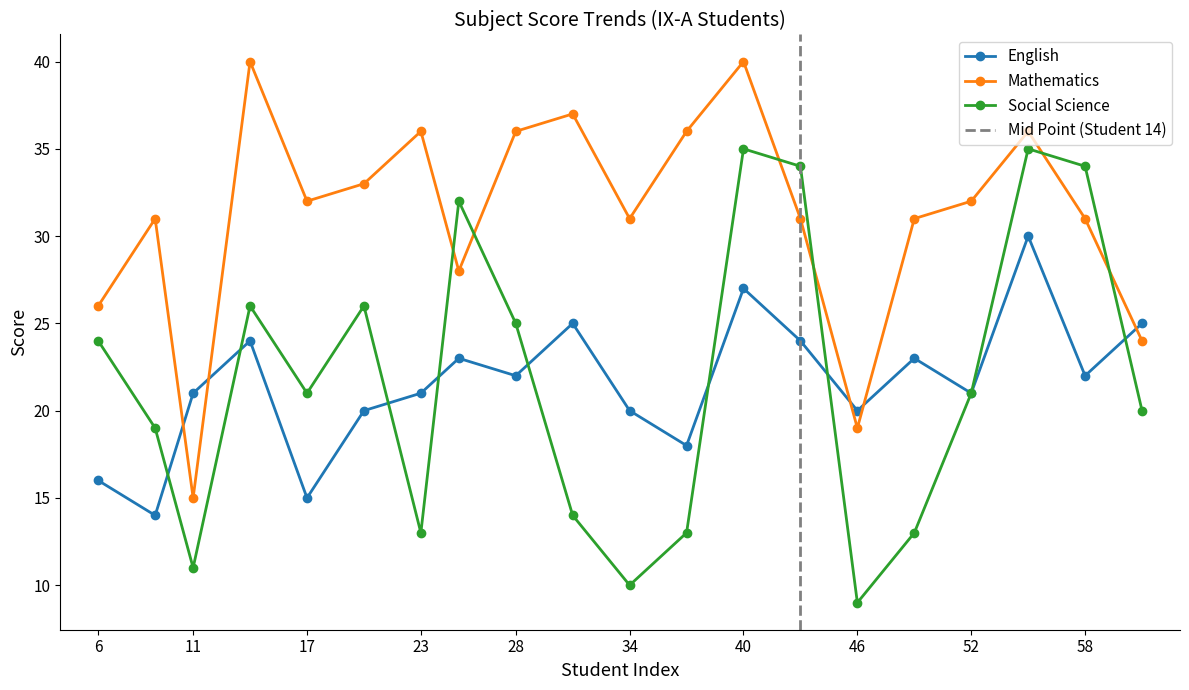

How many intersections are there between Social Science and Mathematics?

6